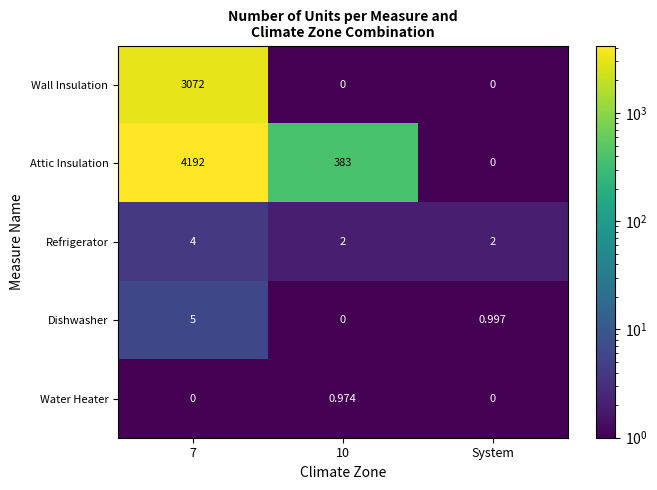

Rank the series at 7 from lowest to highest value.

Water Heater, Refrigerator, Dishwasher, Wall Insulation, Attic Insulation